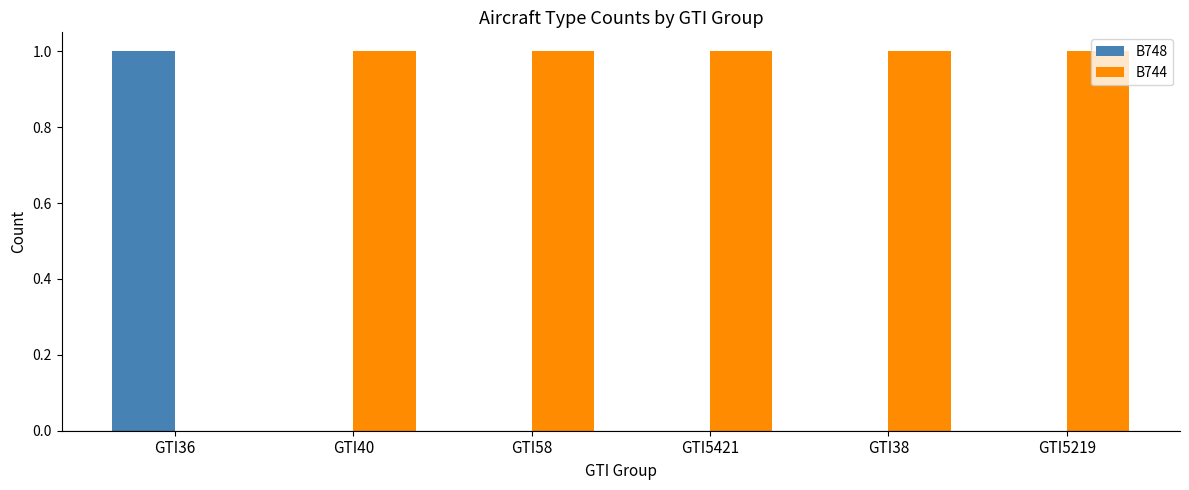

The value of B744 at GTI5421 is 1. True or false?

True